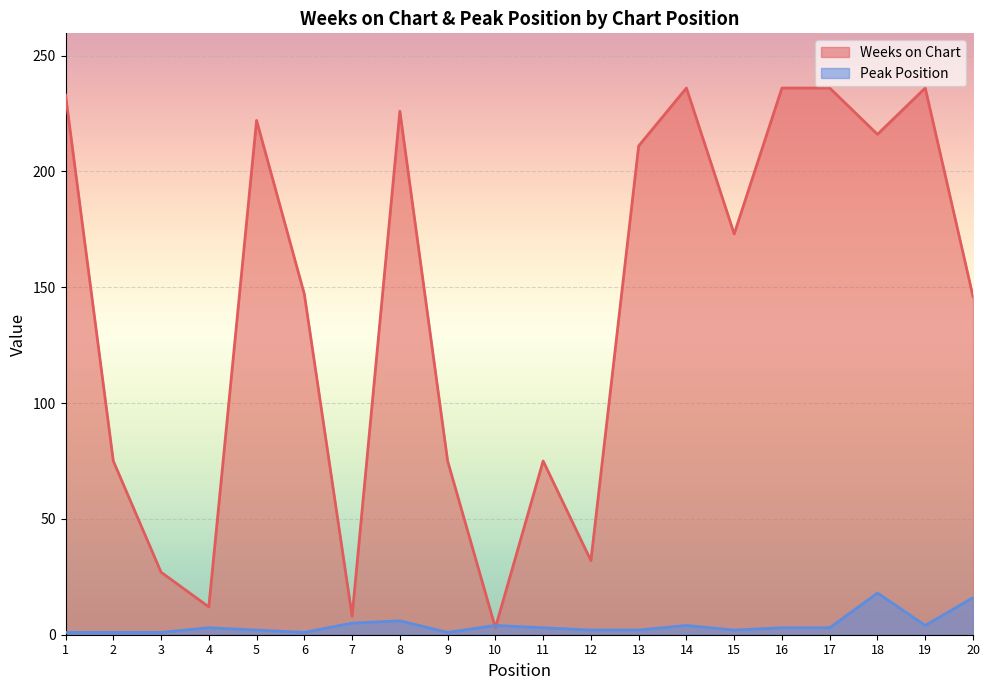

Where is the first local minimum for Weeks on Chart?

4